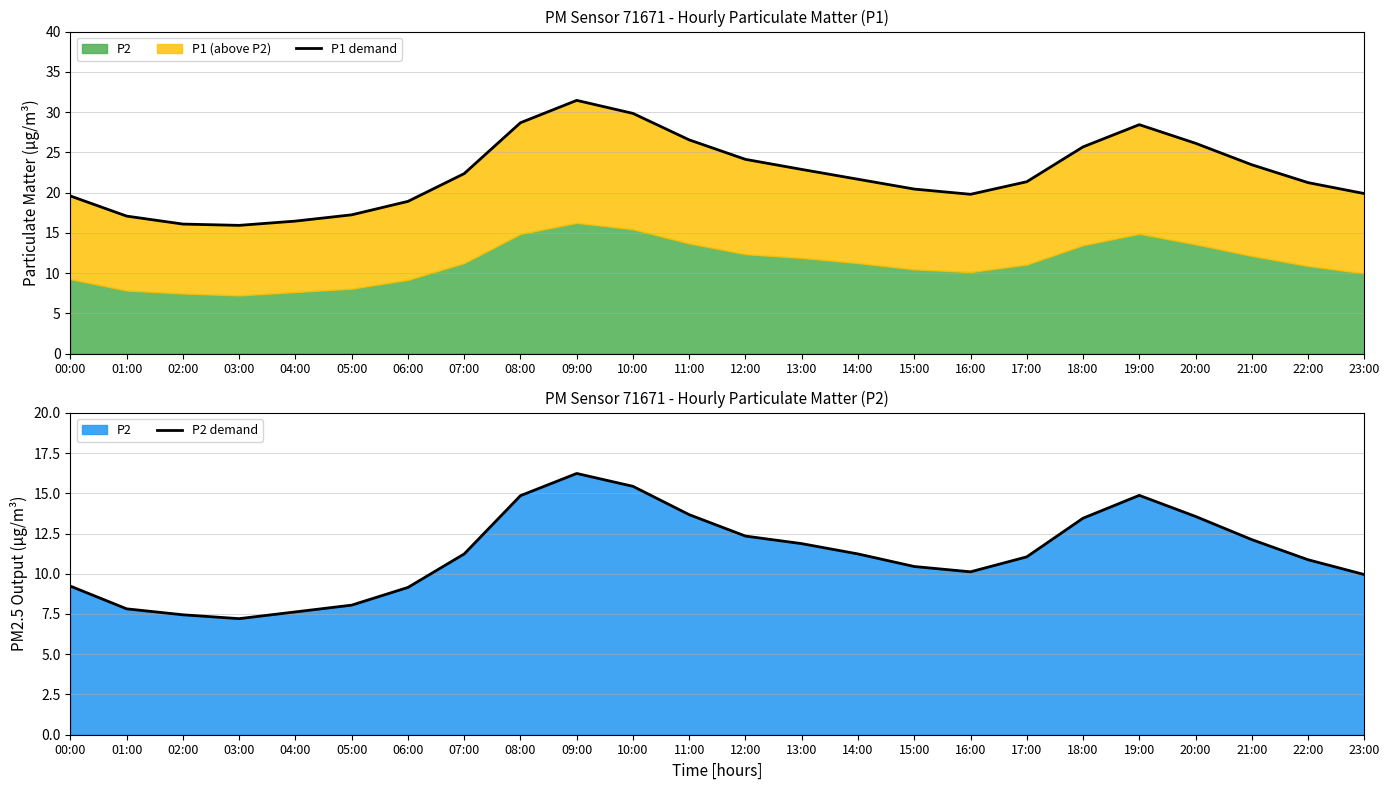

How many data points in P1 demand are less than 21?

10